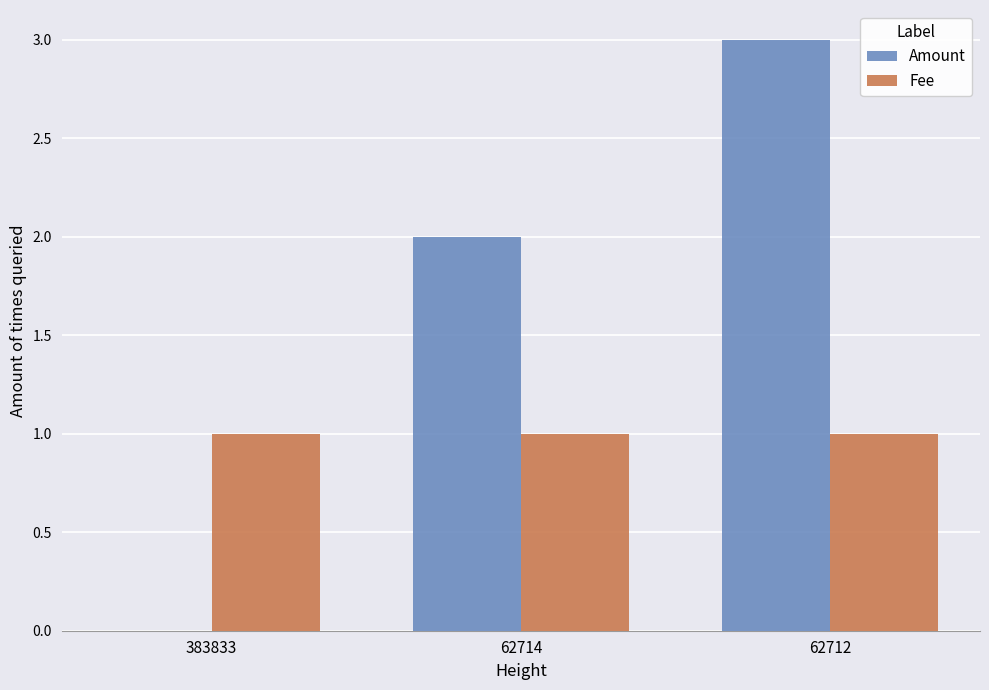

True or false: Amount has a value of 1 at 383833.

False